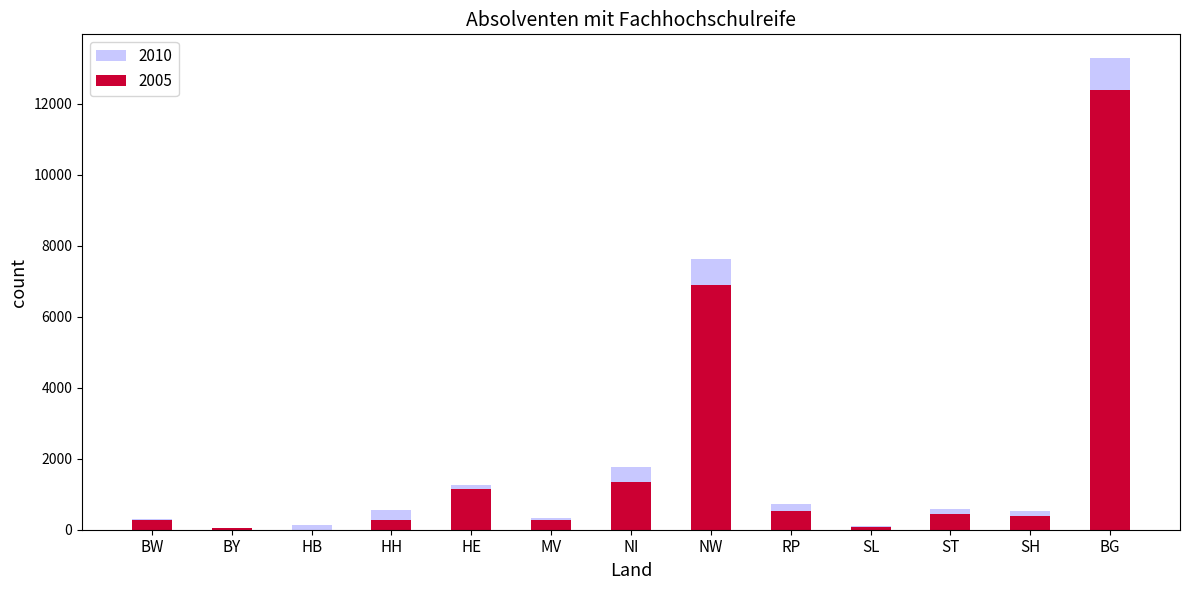

What is the total value across all series at HH?

814